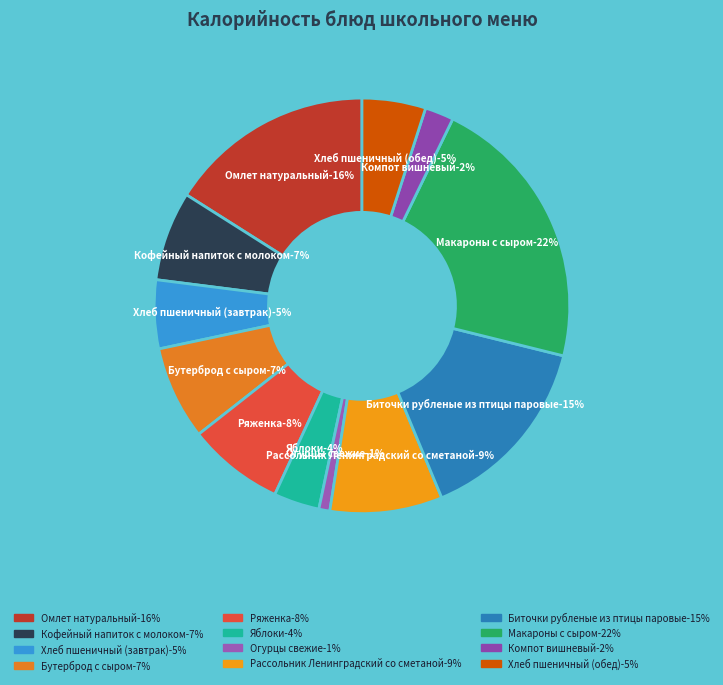

Rank the categories by value from lowest to highest.

Огурцы свежие, Компот вишневый, Яблоки, Хлеб пшеничный (обед), Хлеб пшеничный (завтрак), Кофейный напиток с молоком, Бутерброд с сыром, Ряженка, Рассольник Ленинградский со сметаной, Биточки рубленые из птицы паровые, Омлет натуральный, Макароны с сыром